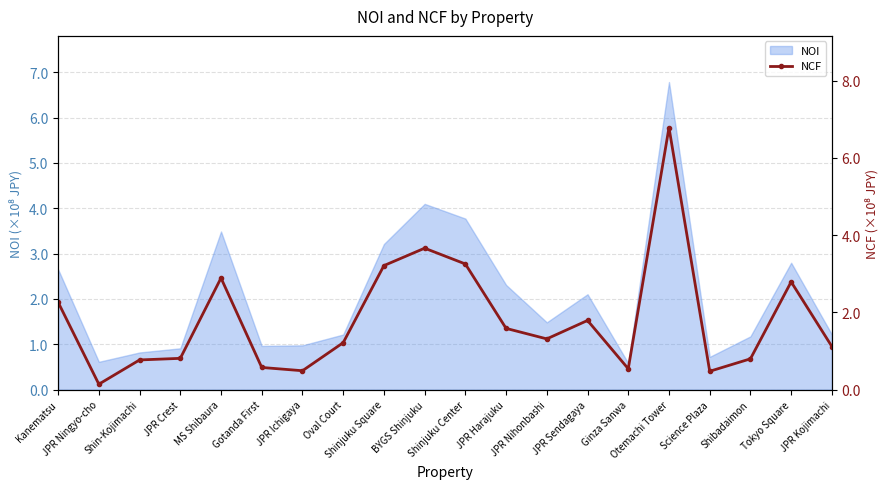

Which has a higher value, JPR Ichigaya or Otemachi Tower?

Otemachi Tower